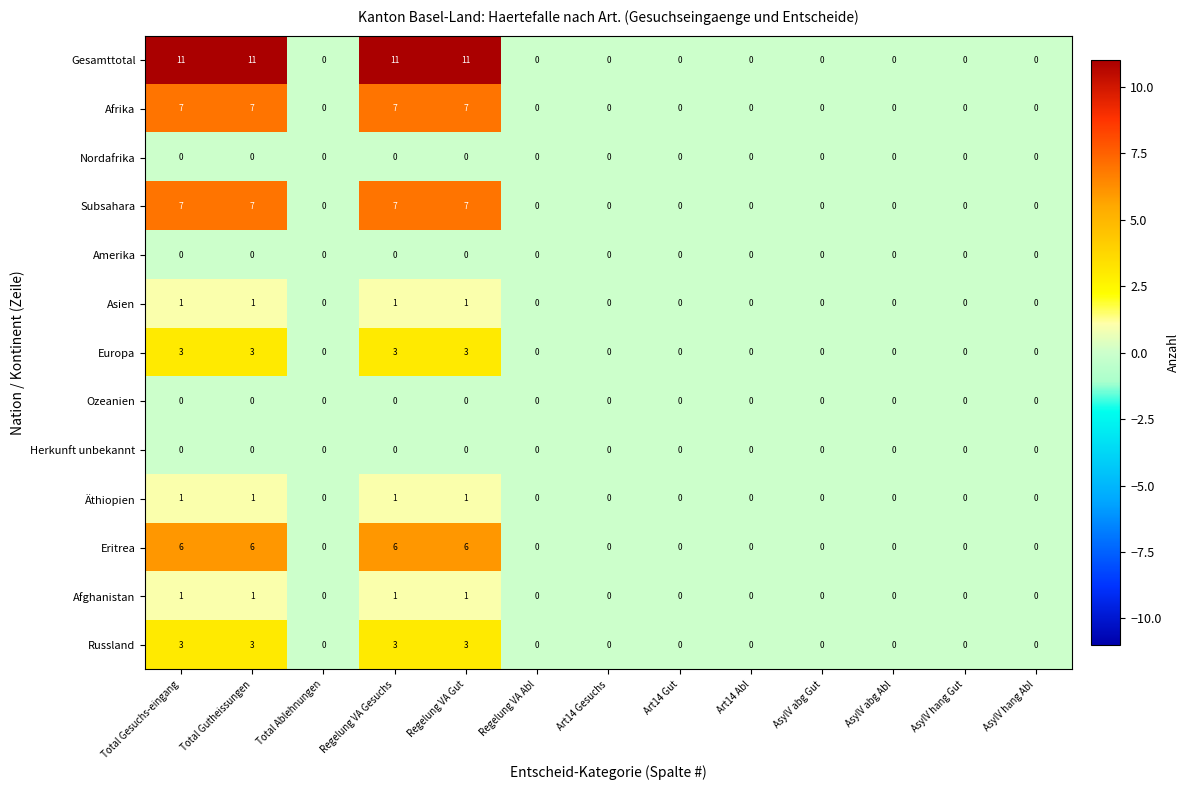

Which series has the largest total across all categories?

Gesamttotal